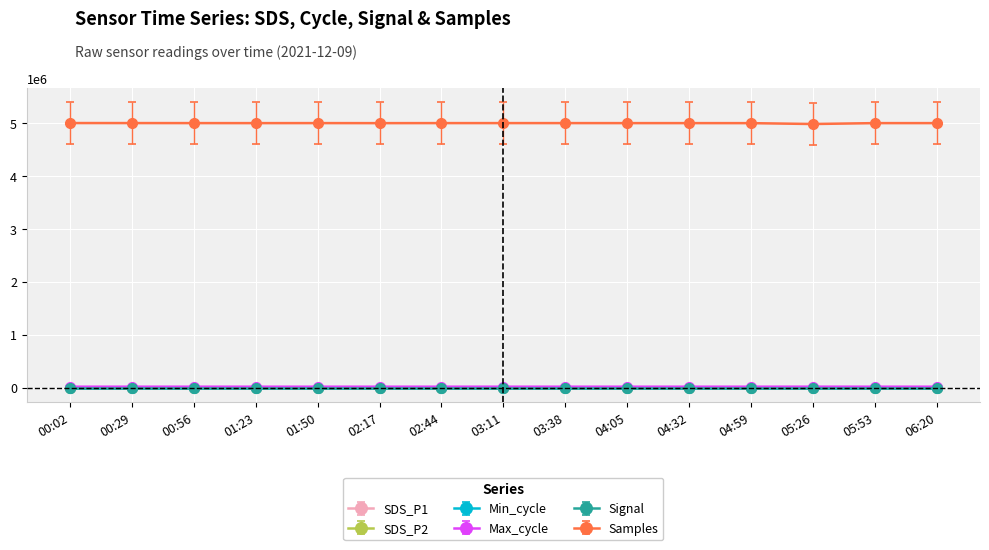

What is the approximate value of SDS_P2 at 04:05?

4.8